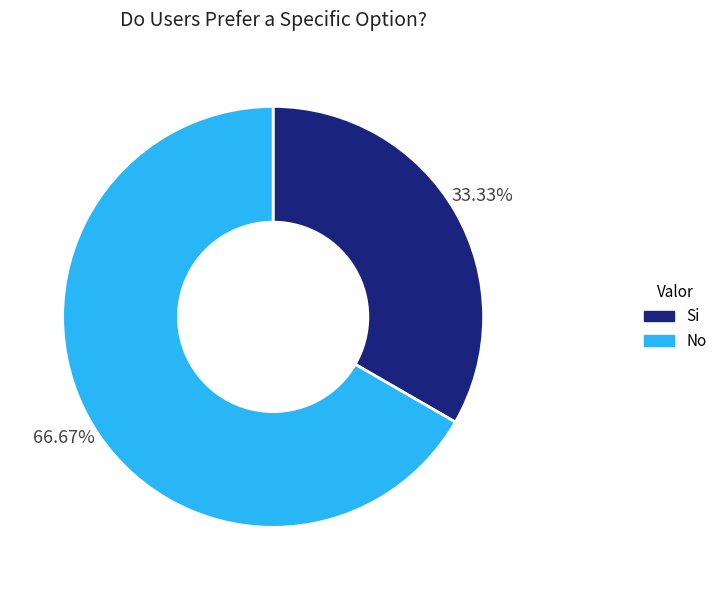

Is there any slice that represents more than half of the pie?

Yes